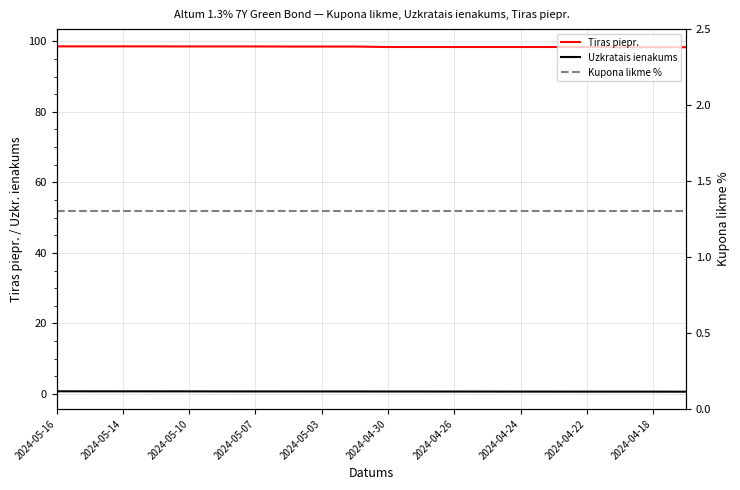

How many lines are shown in the chart?

3